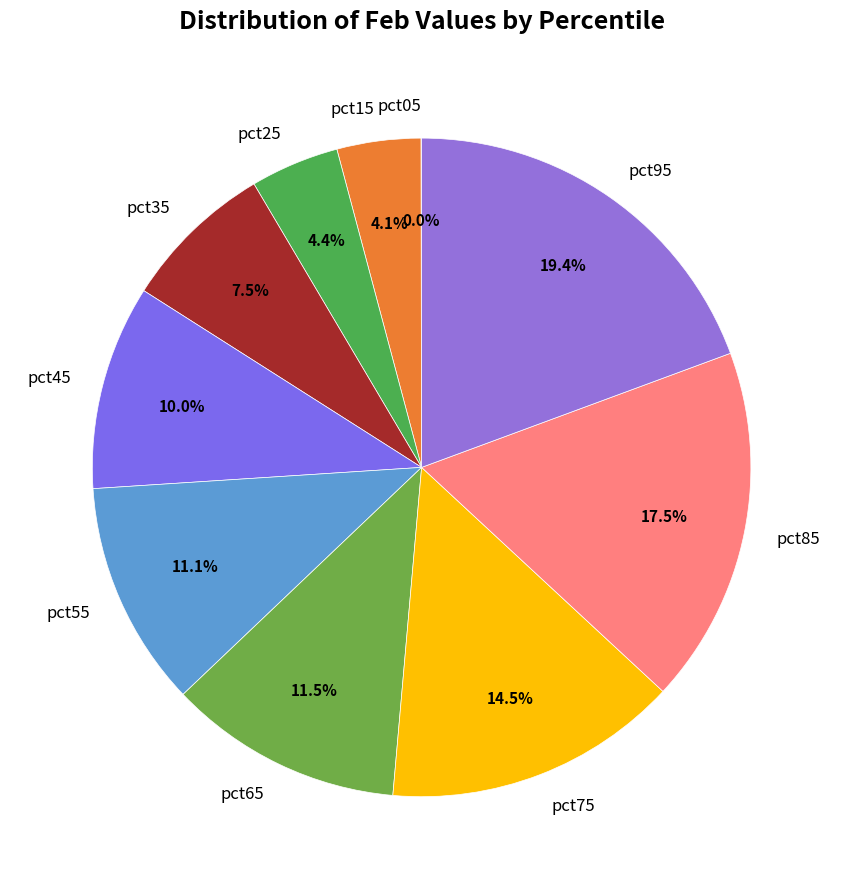

To the nearest percent, what is the difference between the pct15 and pct85 slice percentages?

13%